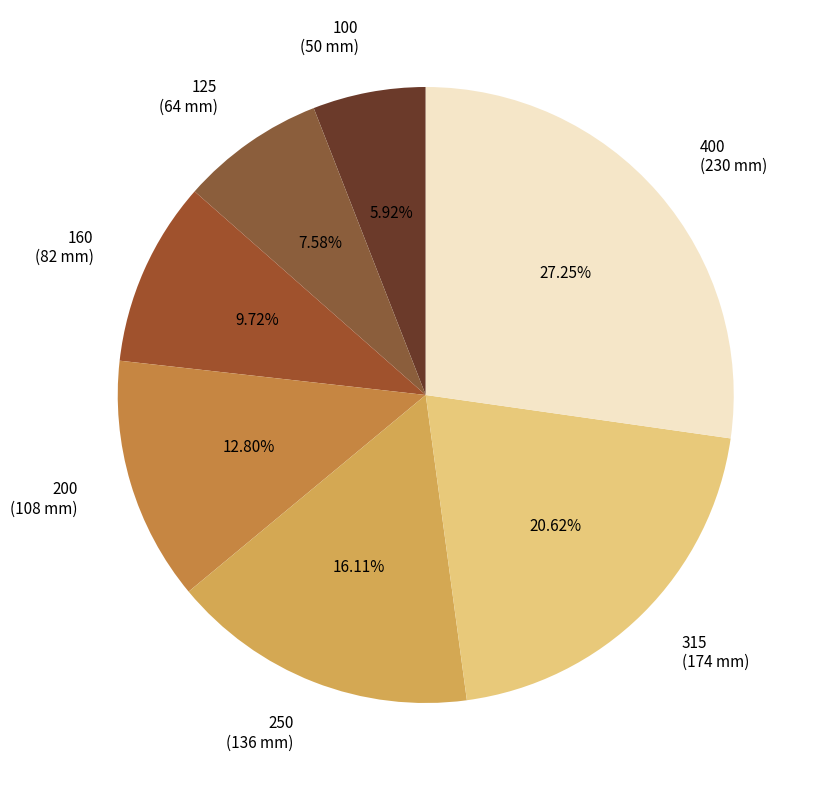

To the nearest percent, what is the difference between the 400 and 100 slice percentages?

21%